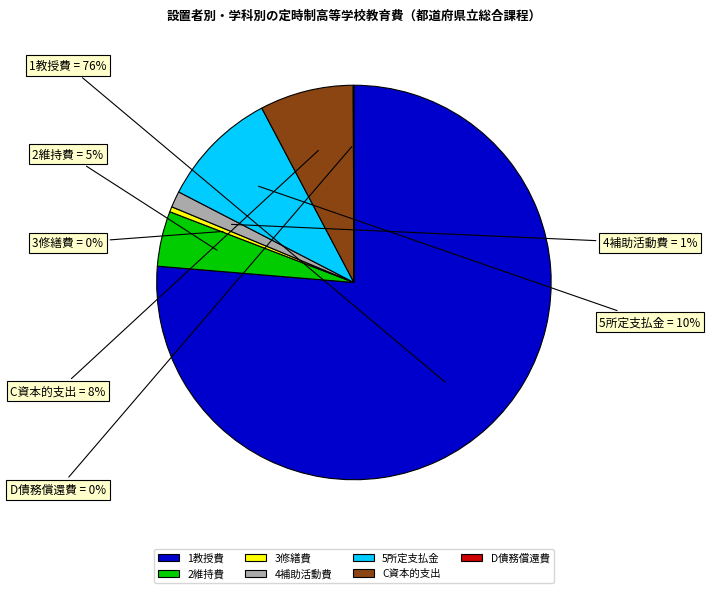

Which slice is the largest?

1教授費